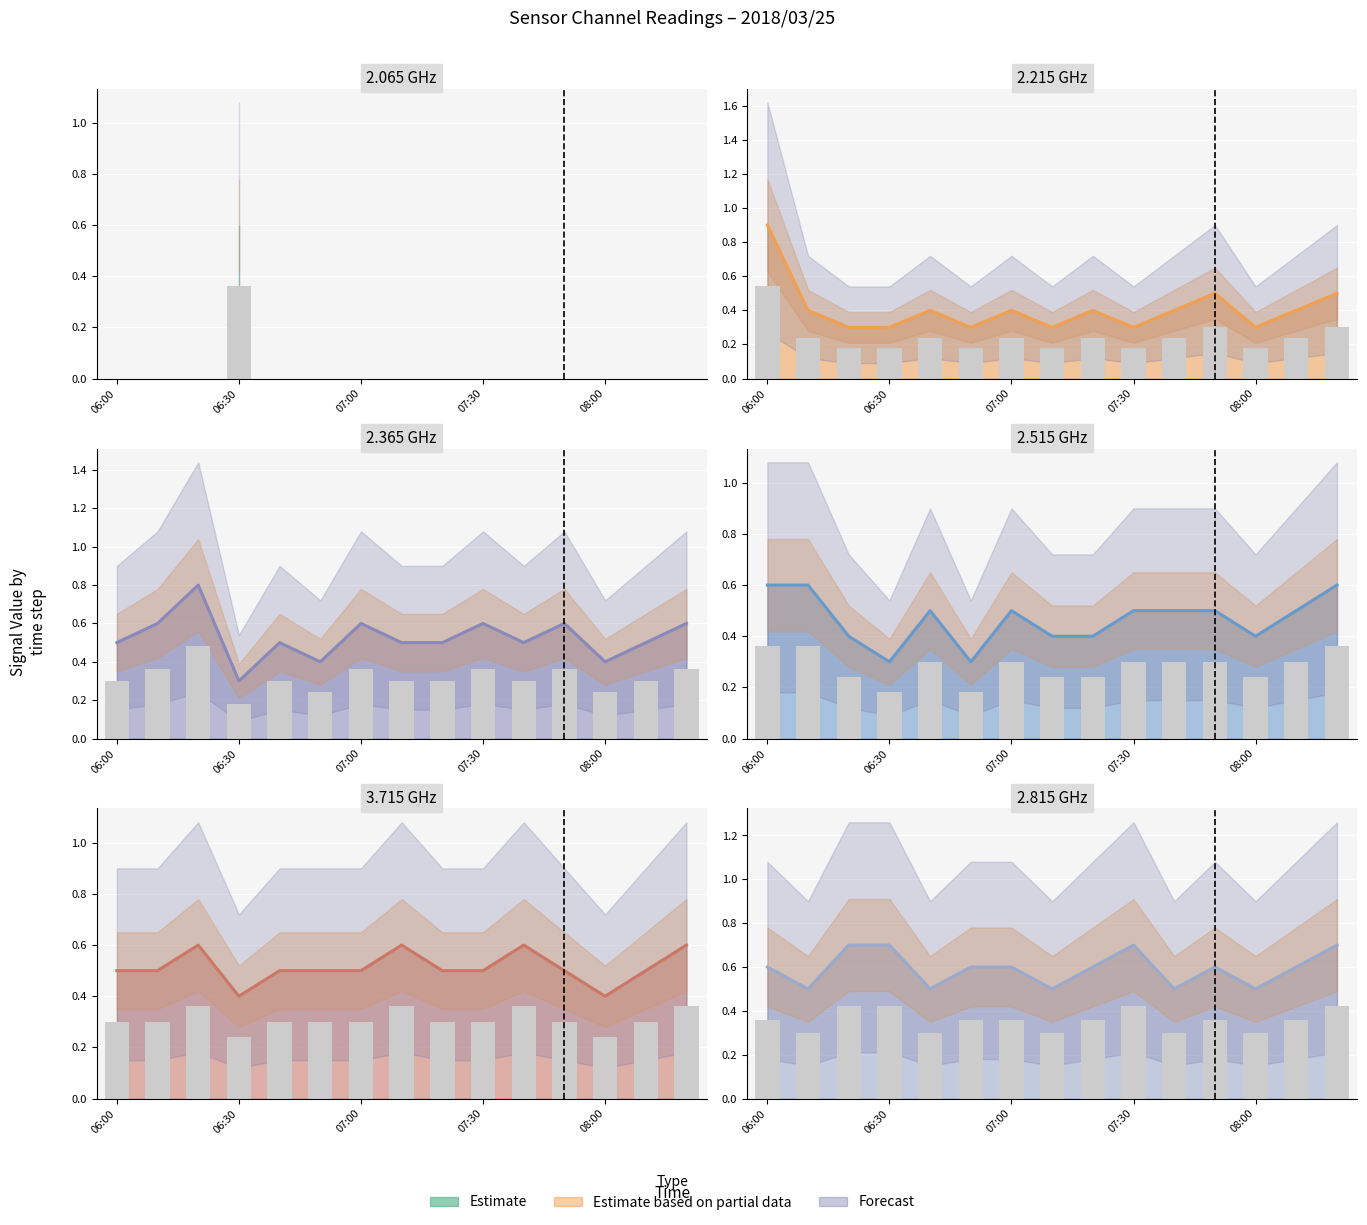

What is the maximum value shown in the chart?

0.9